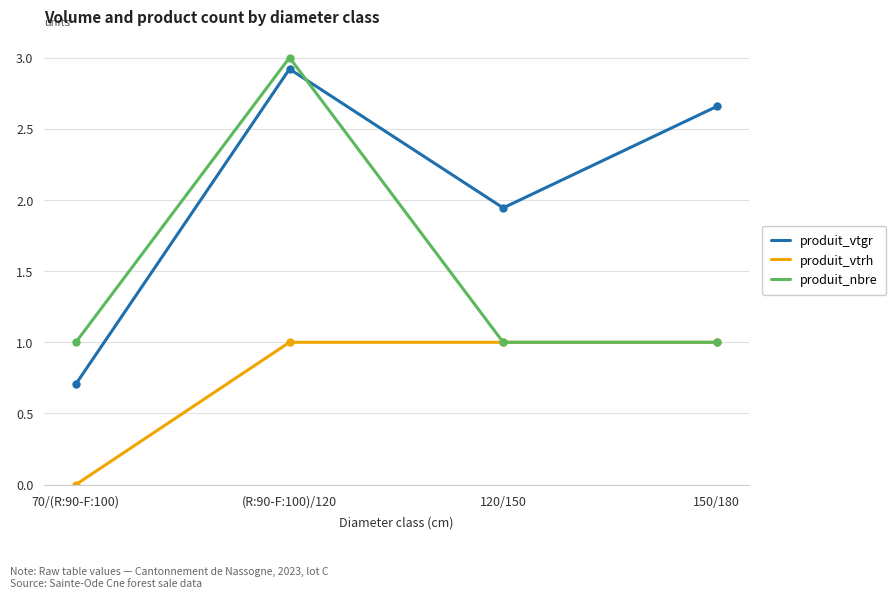

What position from the left is (R:90-F:100)/120?

2